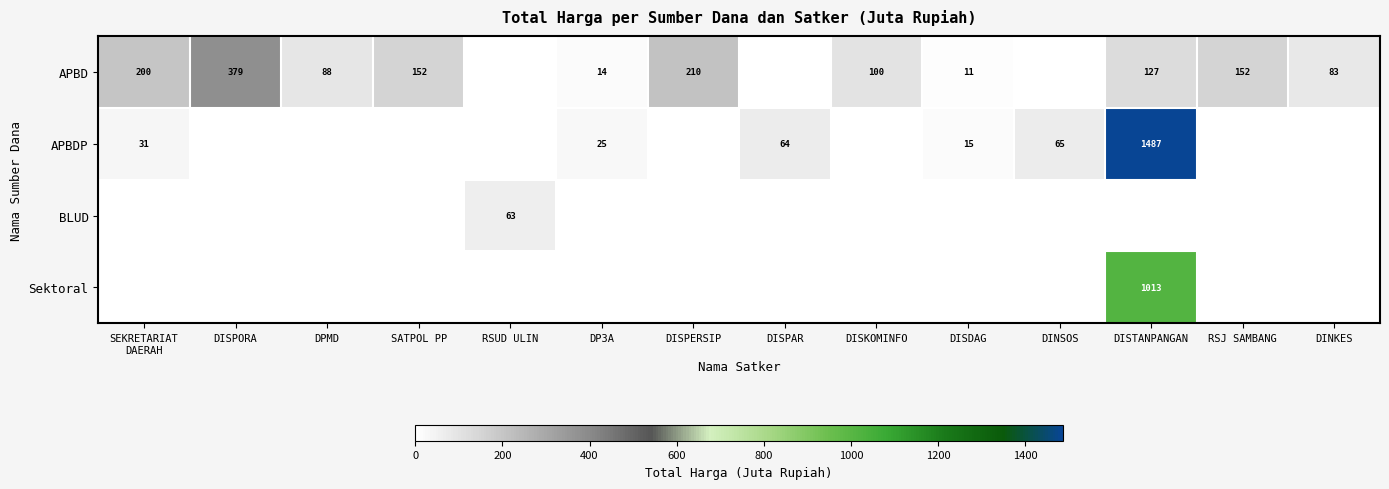

True or false: APBD has a value of 6 at DISDAG.

False